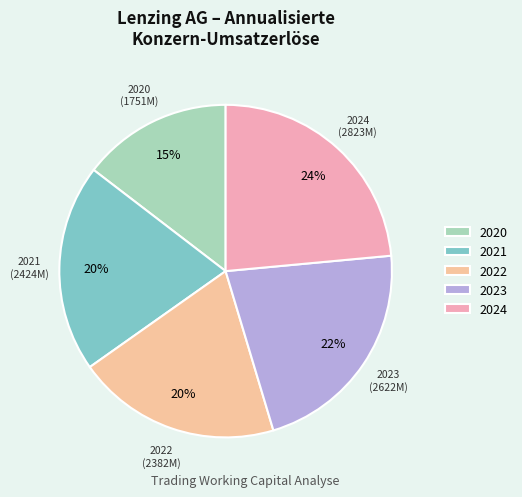

Is it true that 2022 is 20% of the pie?

True